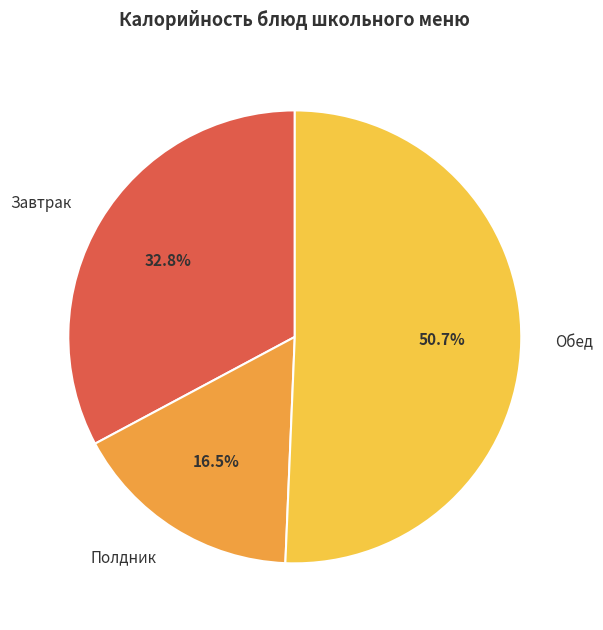

Which category has the smallest portion of the pie?

Полдник